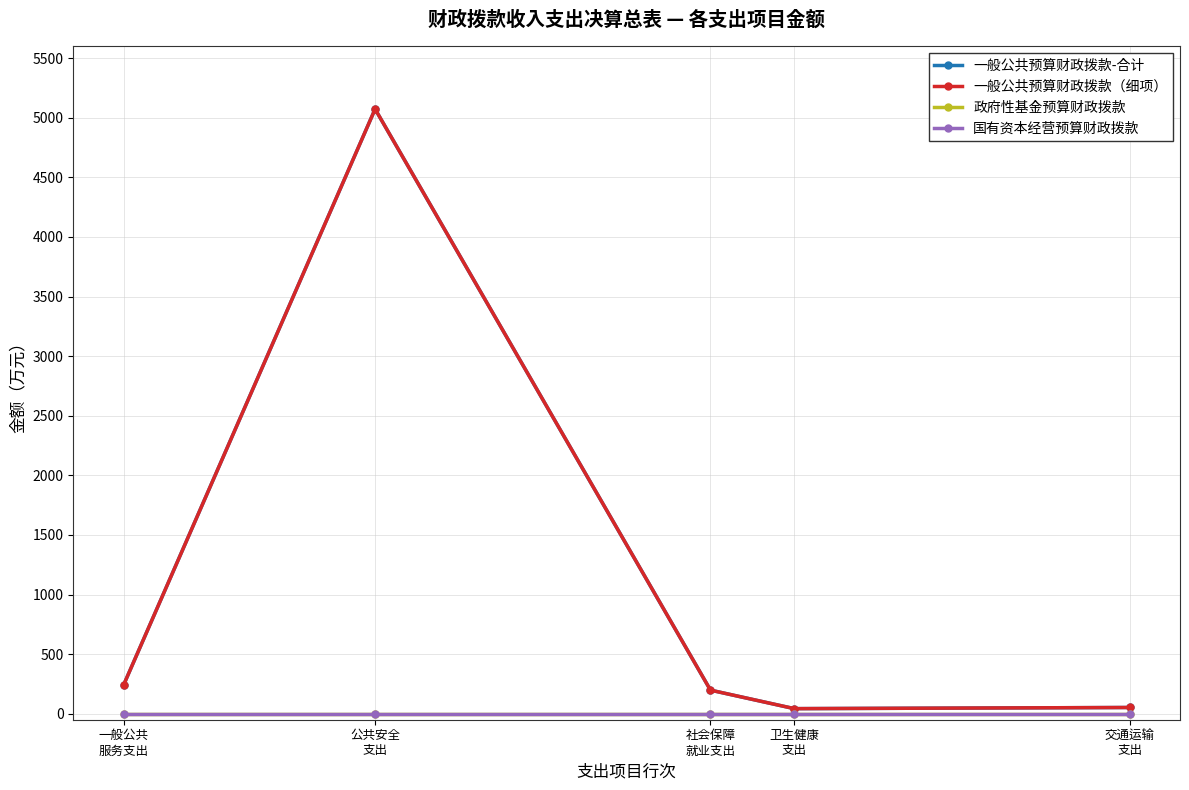

Does the chart have visible grid lines?

Yes